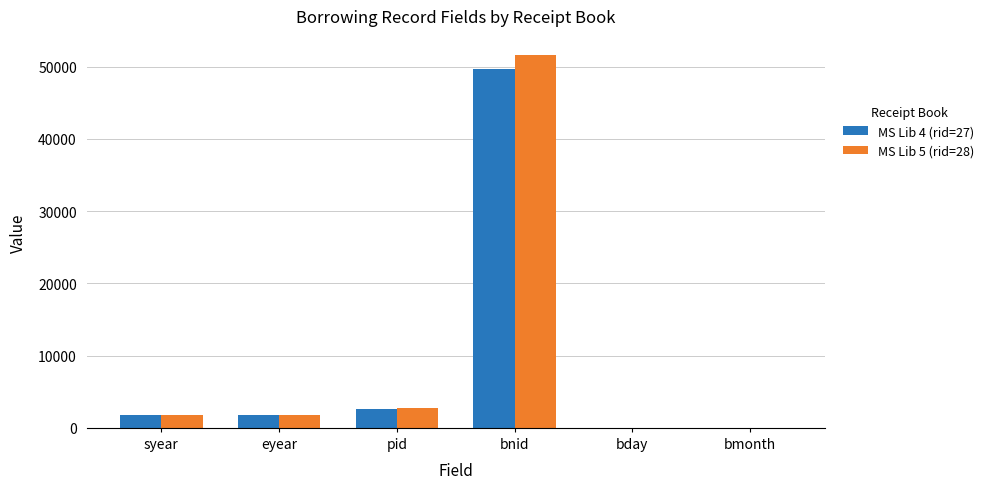

Which category has the highest value across all series?

bnid